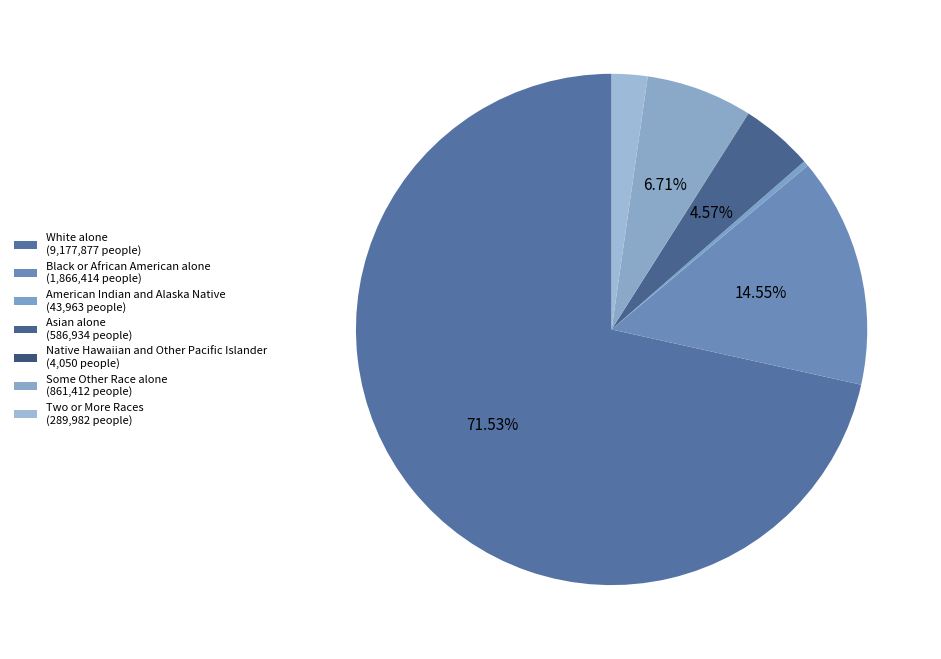

Which category has the biggest portion of the pie?

White alone